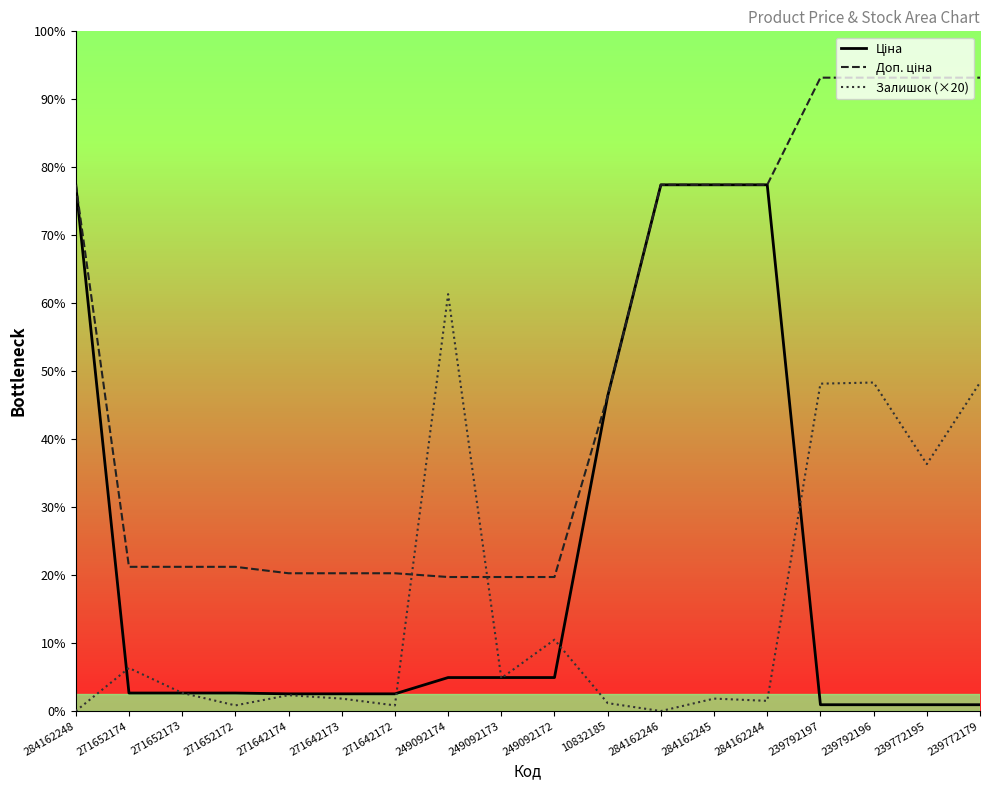

Reading right to left, what are all the values shown in this chart?

Ціна: 111.8	111.8	111.8	111.8	9290.5	9290.5	9290.5	5560.3	591.6	591.6	591.6	304.1	304.1	304.1	318.3	318.3	318.3	9290.5
Доп. ціна: 11182.0	11182.0	11182.0	11182.0	9290.5	9290.5	9290.5	5560.3	2366.5	2366.5	2366.5	2432.8	2432.8	2432.8	2546.4	2546.4	2546.4	9290.5
Залишок: 5800.0	4360.0	5800.0	5780.0	180.0	220.0	0.0	140.0	1260.0	580.0	7360.0	100.0	220.0	280.0	100.0	320.0	760.0	0.0